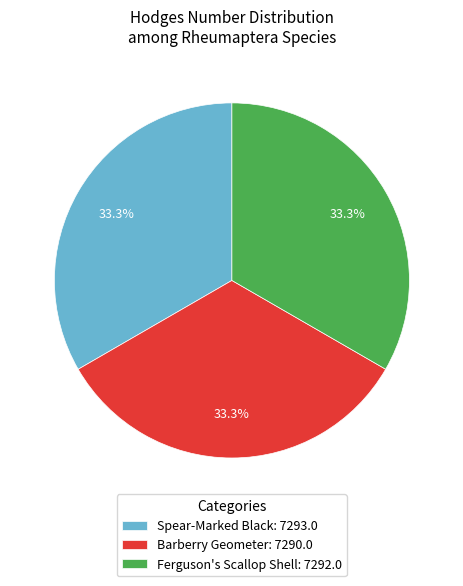

The Spear-Marked Black slice represents 26% of the pie. True or false?

False